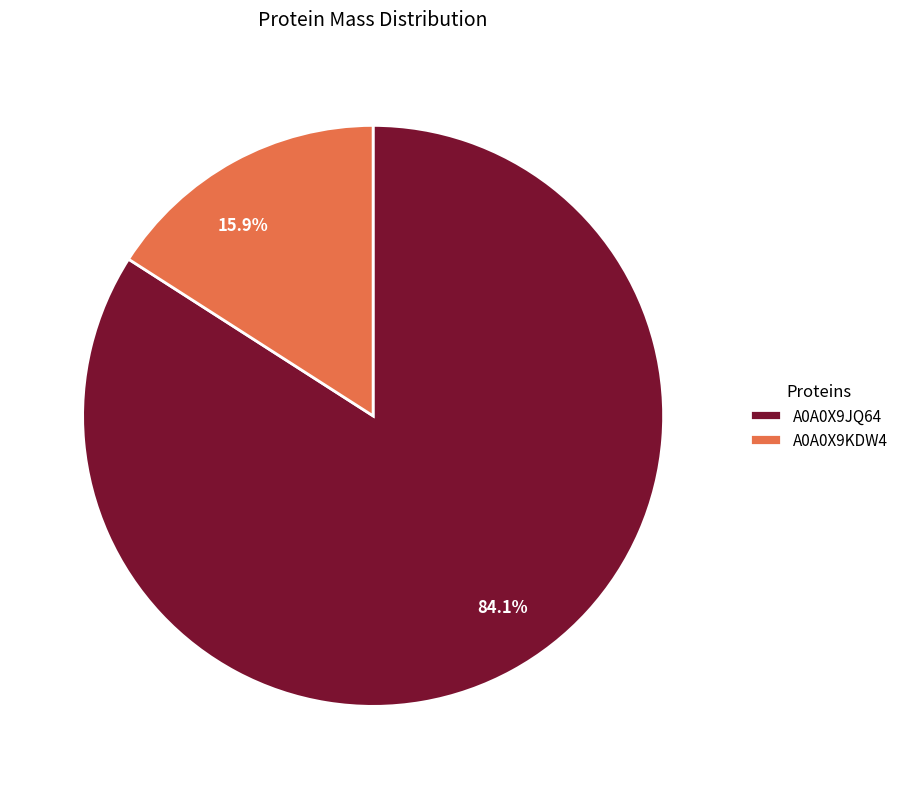

Is there a majority slice in this chart?

Yes